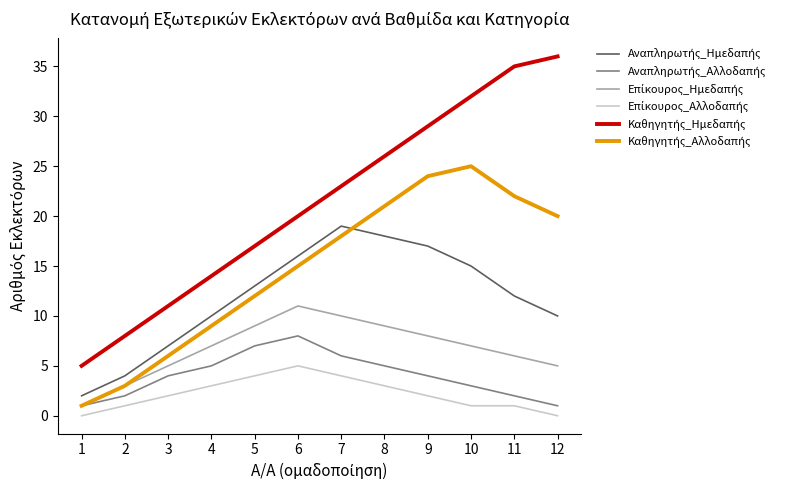

Reading left to right, transcribe all the data shown in this chart.

Αναπληρωτής_Ημεδαπής: 1=2	2=4	3=7	4=10	5=13	6=16	7=19	8=18	9=17	10=15	11=12	12=10
Αναπληρωτής_Αλλοδαπής: 1=1	2=2	3=4	4=5	5=7	6=8	7=6	8=5	9=4	10=3	11=2	12=1
Επίκουρος_Ημεδαπής: 1=1	2=3	3=5	4=7	5=9	6=11	7=10	8=9	9=8	10=7	11=6	12=5
Επίκουρος_Αλλοδαπής: 1=0	2=1	3=2	4=3	5=4	6=5	7=4	8=3	9=2	10=1	11=1	12=0
Καθηγητής_Ημεδαπής: 1=5	2=8	3=11	4=14	5=17	6=20	7=23	8=26	9=29	10=32	11=35	12=36
Καθηγητής_Αλλοδαπής: 1=1	2=3	3=6	4=9	5=12	6=15	7=18	8=21	9=24	10=25	11=22	12=20